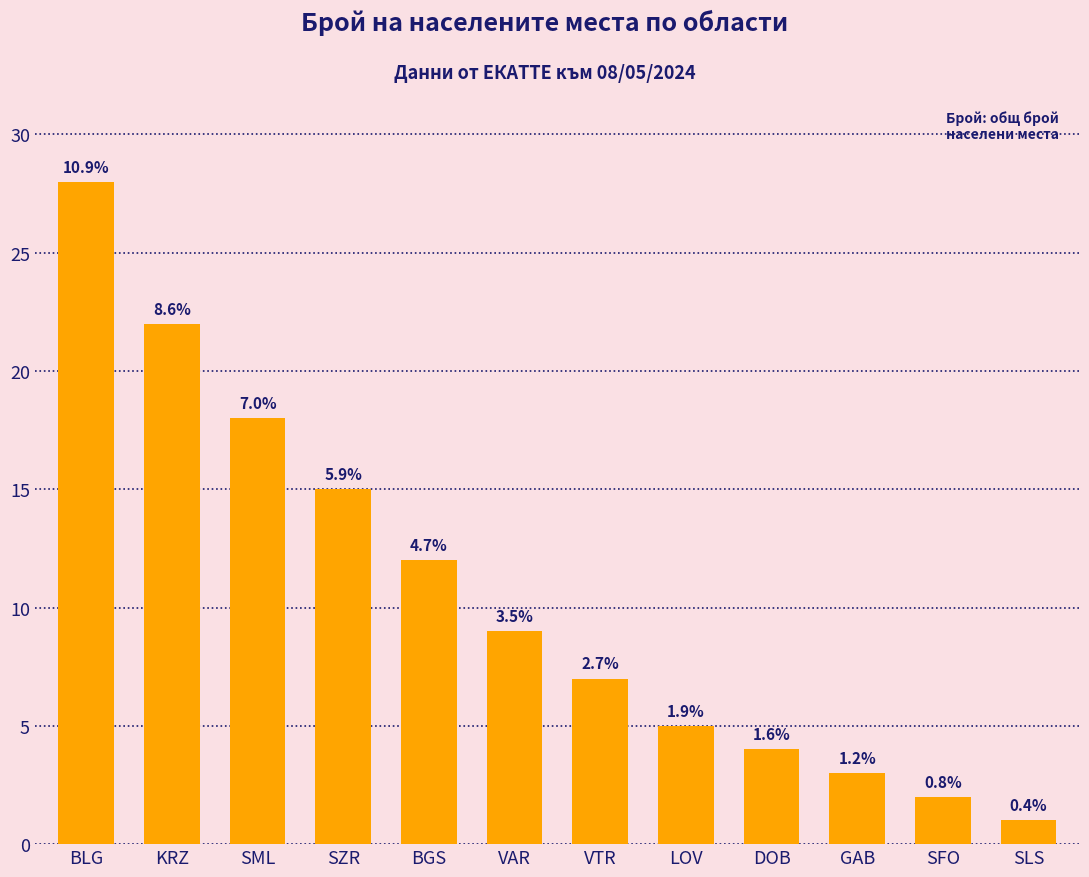

What is the change in value from BLG to LOV?

-23